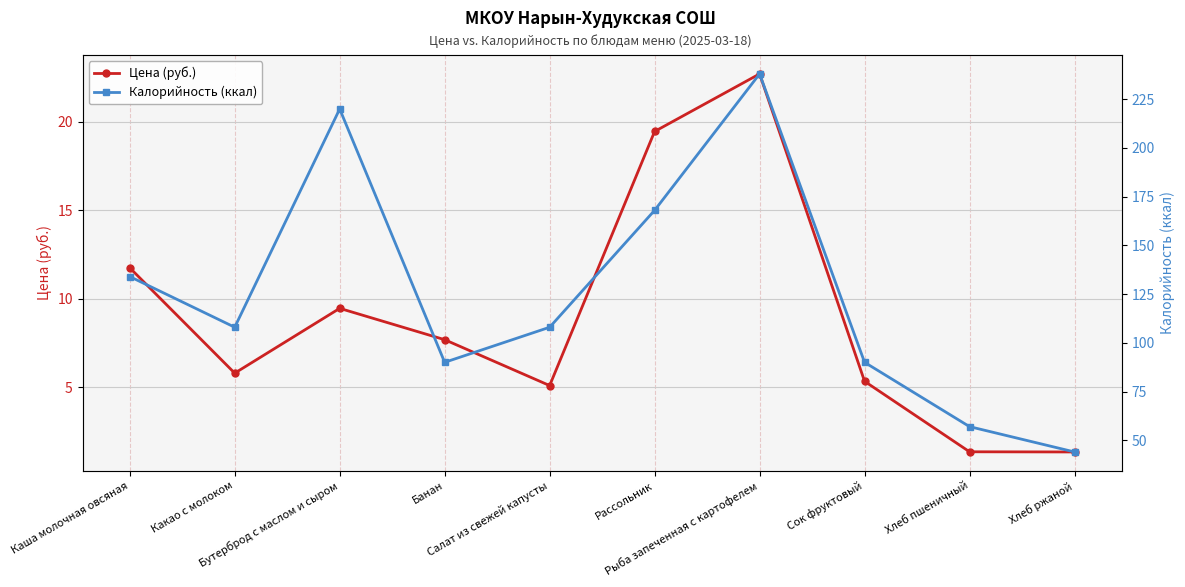

What is the difference between the second highest and minimum values in the Цена (руб.) series?

18.1